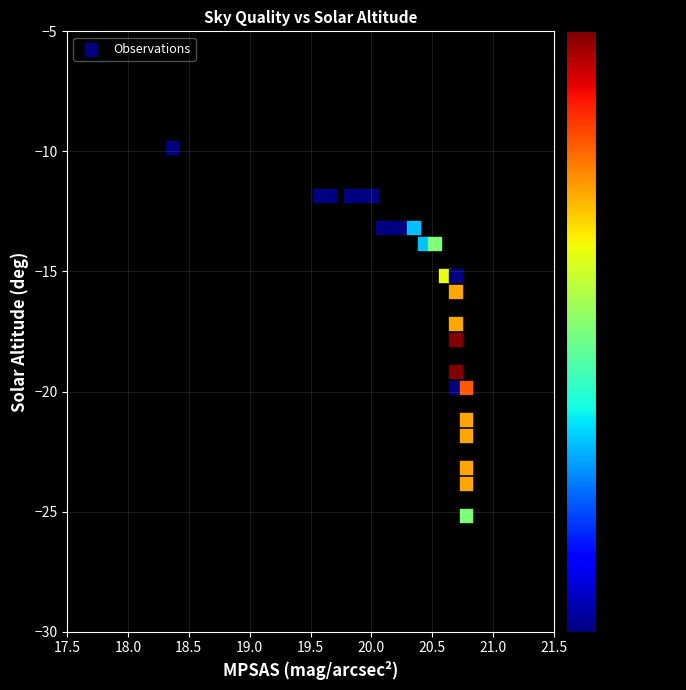

What is the range of X values (max minus min)?

2.4